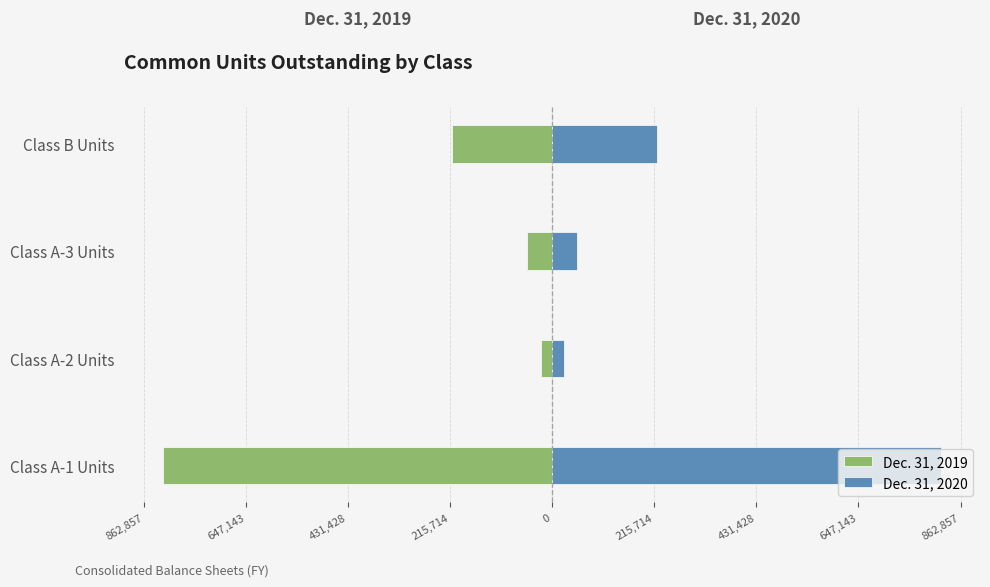

What is the difference between the Dec. 31, 2020 values at Class A-2 Units and Class A-3 Units?

29275